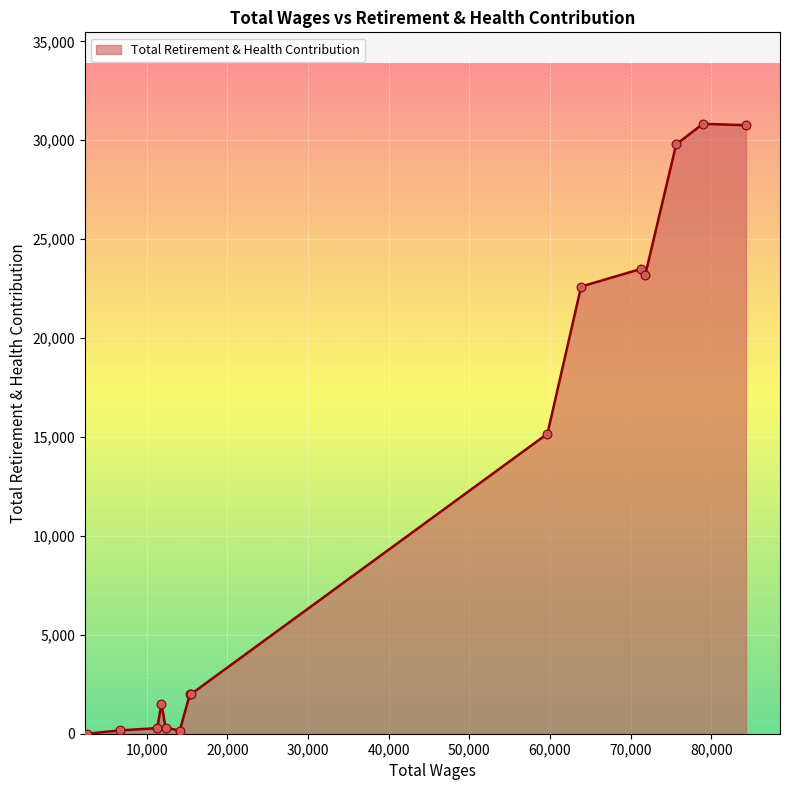

What is the maximum value shown in the chart?

30833